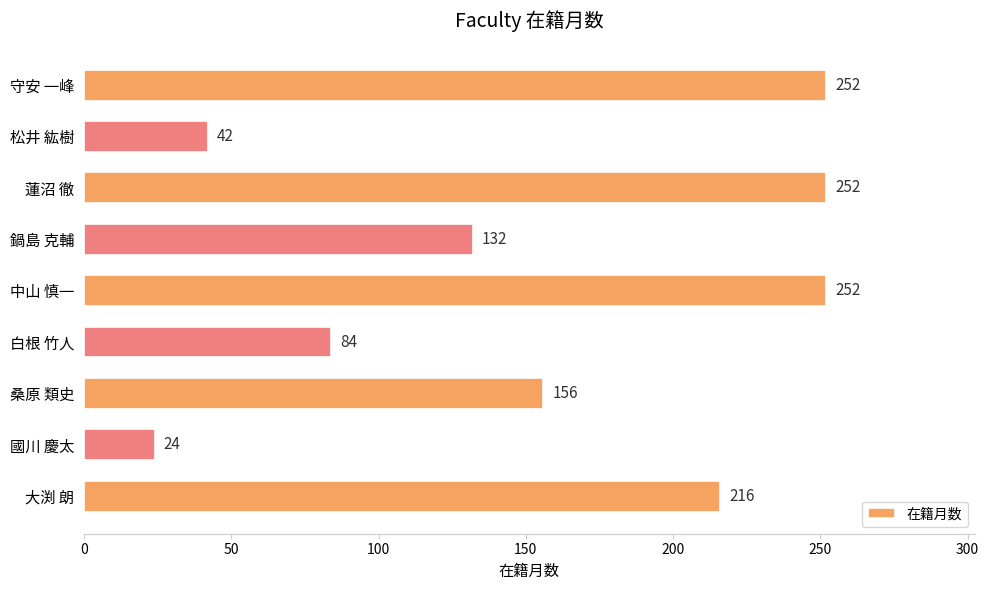

What is the minimum value shown in the chart?

24